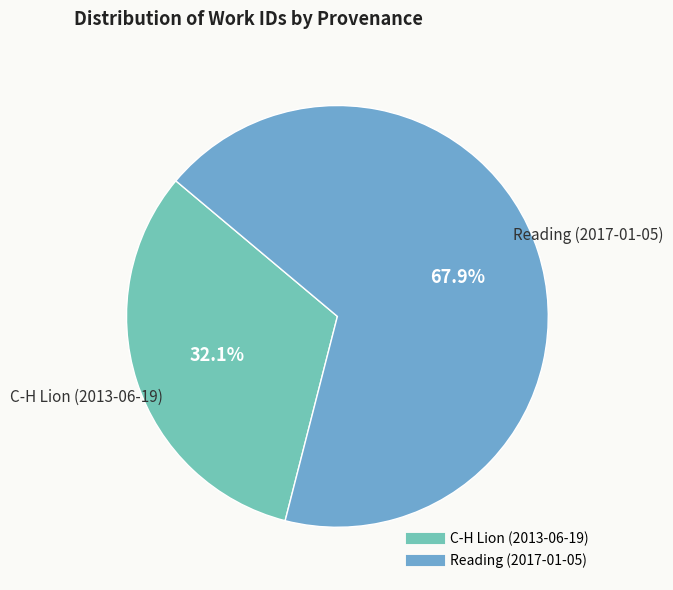

To the nearest percent, what is the difference between the largest and smallest slice percentages?

36%